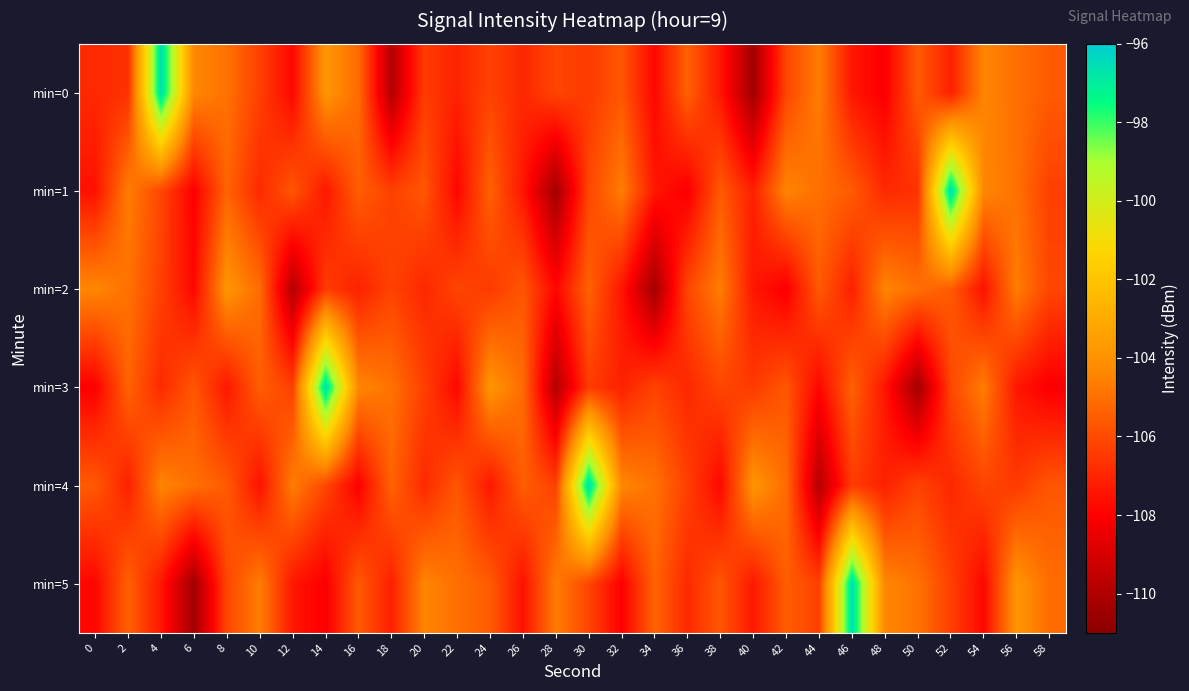

Reading right to left, transcribe all the data shown in this chart.

min=0: 58=-105.6	56=-105.0	54=-104.4	52=-107.1	50=-105.6	48=-108.1	46=-107.4	44=-104.6	42=-106.1	40=-110.4	38=-107.4	36=-105.4	34=-107.8	32=-105.7	30=-106.4	28=-106.1	26=-106.9	24=-106.2	22=-107.1	20=-106.4	18=-109.9	16=-105.1	14=-103.9	12=-107.8	10=-106.3	8=-104.9	6=-104.4	4=-96.5	2=-106.7	0=-106.9
min=1: 58=-106.3	56=-104.9	54=-104.4	52=-96.5	50=-106.7	48=-106.9	46=-105.6	44=-105.0	42=-104.4	40=-107.1	38=-105.6	36=-108.1	34=-107.4	32=-104.6	30=-106.1	28=-110.4	26=-107.4	24=-105.4	22=-107.8	20=-105.7	18=-106.3	16=-105.5	14=-107.4	12=-105.7	10=-106.9	8=-105.3	6=-108.0	4=-106.1	2=-104.6	0=-107.5
min=2: 58=-106.1	56=-104.6	54=-107.5	52=-105.6	50=-105.0	48=-104.4	46=-107.1	44=-105.6	42=-108.1	40=-107.4	38=-104.6	36=-106.1	34=-110.4	32=-107.4	30=-105.4	28=-107.8	26=-105.7	24=-106.4	22=-106.1	20=-106.9	18=-106.2	16=-107.1	14=-106.4	12=-109.9	10=-105.1	8=-103.9	6=-107.8	4=-106.3	2=-104.9	0=-104.4
min=3: 58=-108.1	56=-107.4	54=-104.6	52=-106.1	50=-110.4	48=-107.4	46=-105.4	44=-107.8	42=-105.7	40=-106.4	38=-106.1	36=-106.9	34=-106.2	32=-107.1	30=-106.4	28=-109.9	26=-105.1	24=-103.9	22=-107.8	20=-106.3	18=-104.9	16=-104.4	14=-96.5	12=-106.3	10=-105.5	8=-107.4	6=-105.7	4=-106.9	2=-105.3	0=-108.0
min=4: 58=-105.7	56=-106.4	54=-106.1	52=-106.9	50=-106.2	48=-107.1	46=-106.4	44=-109.9	42=-105.1	40=-103.9	38=-107.8	36=-106.3	34=-104.9	32=-104.4	30=-96.5	28=-106.3	26=-105.5	24=-107.4	22=-105.7	20=-106.9	18=-105.3	16=-108.0	14=-106.1	12=-104.6	10=-107.5	8=-105.6	6=-105.0	4=-104.4	2=-107.1	0=-105.6
min=5: 58=-105.1	56=-103.9	54=-107.8	52=-106.3	50=-104.9	48=-104.4	46=-96.5	44=-106.3	42=-105.5	40=-107.4	38=-105.7	36=-106.9	34=-105.3	32=-108.0	30=-106.1	28=-104.6	26=-107.5	24=-105.6	22=-105.0	20=-104.4	18=-107.1	16=-105.6	14=-108.1	12=-107.4	10=-104.6	8=-106.1	6=-110.4	4=-107.4	2=-105.4	0=-107.8